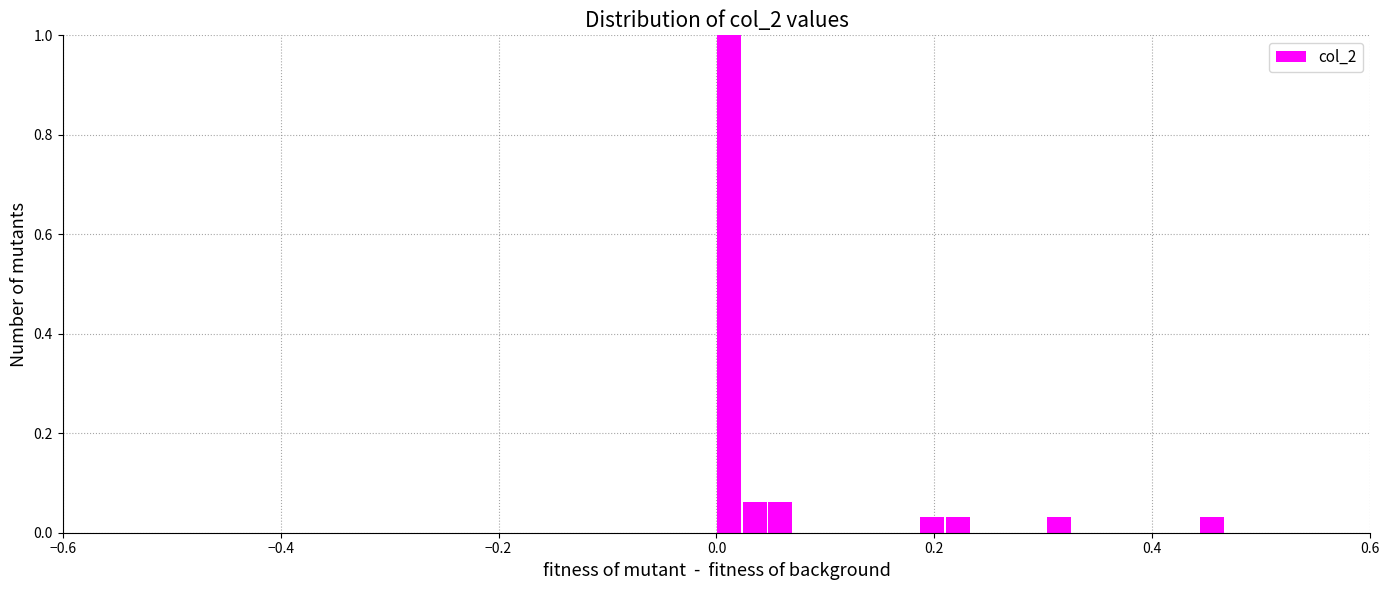

Read against the x-axis, roughly where is the centre of the tallest bar?

0.02